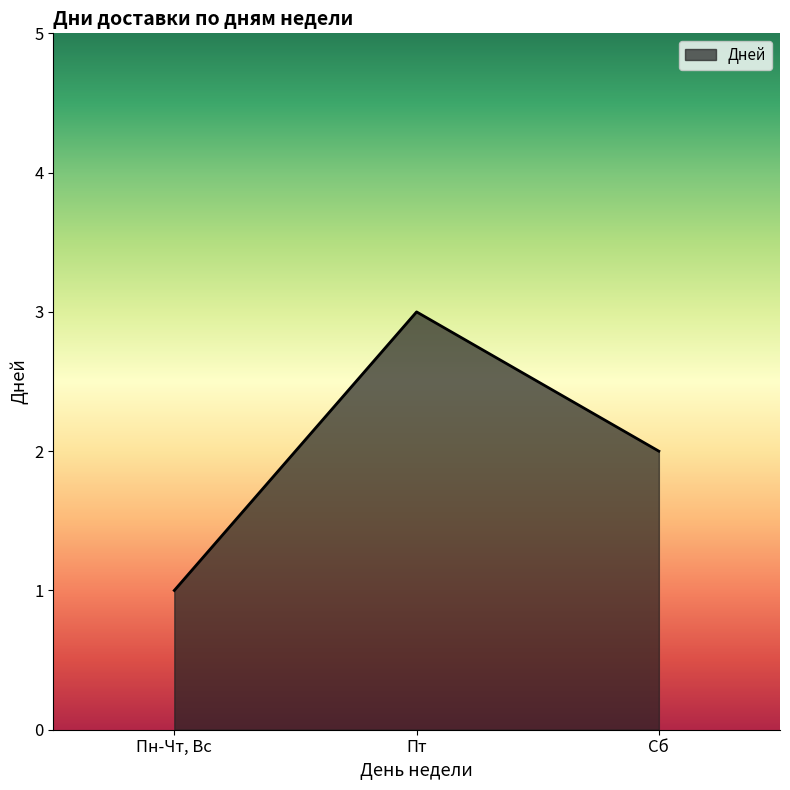

Reading left to right, extract all data points from this chart.

Пн-Чт, Вс=1	Пт=3	Сб=2